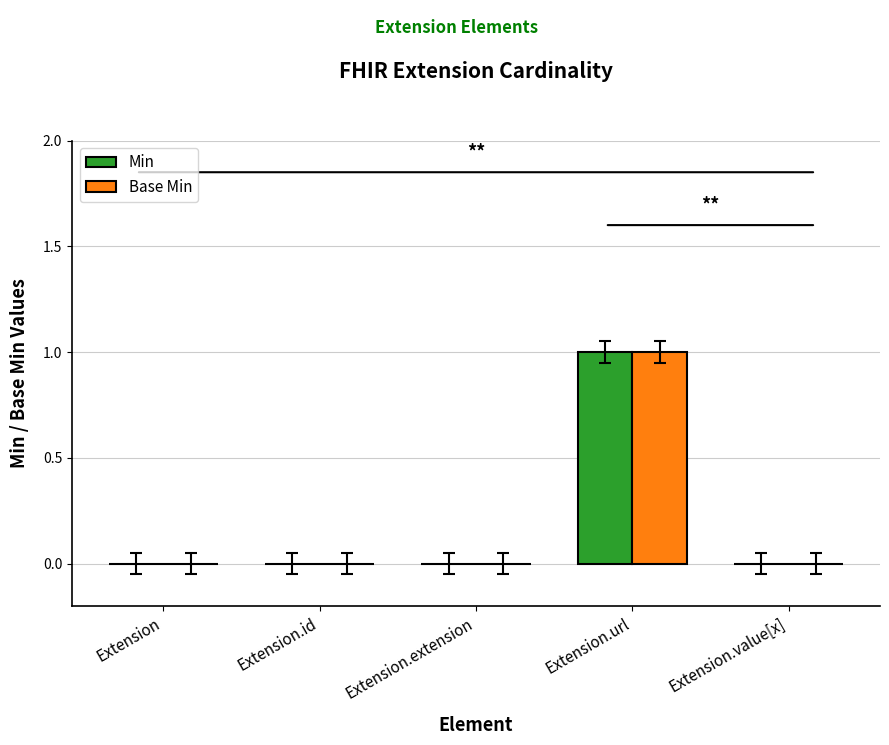

What is the maximum value shown in the chart?

1